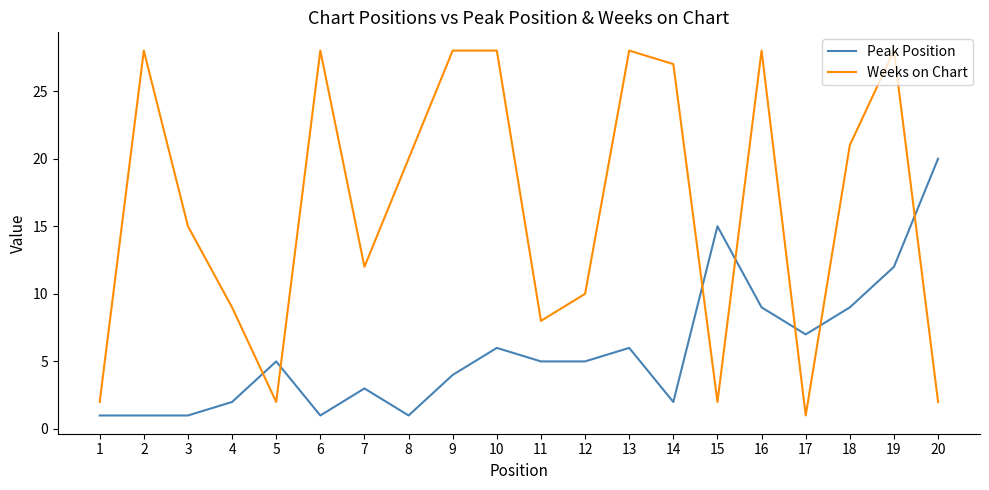

Where is Weeks on Chart nearest to the value 14?

3